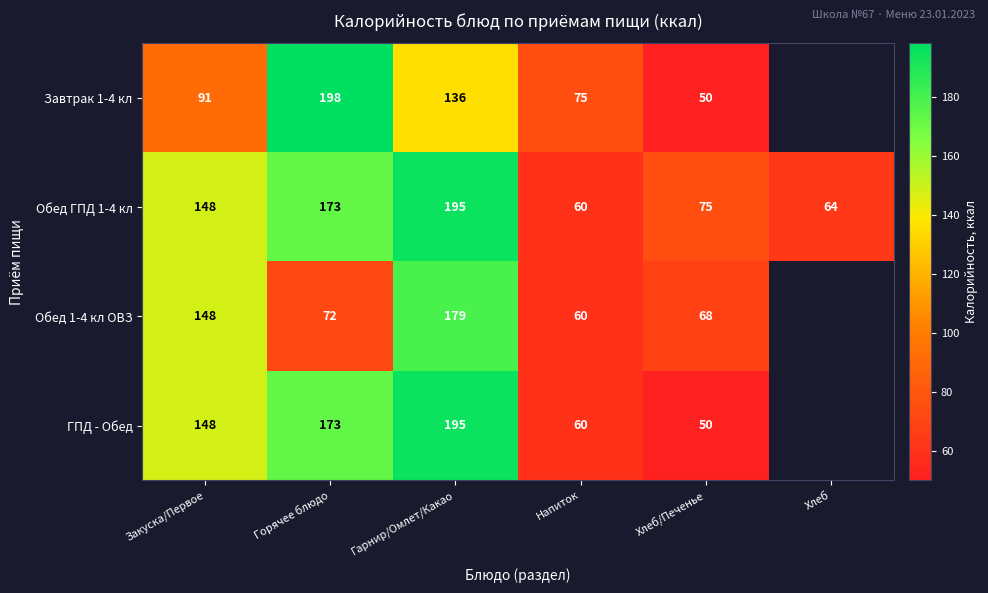

What is the total value across all series at Напиток?

255